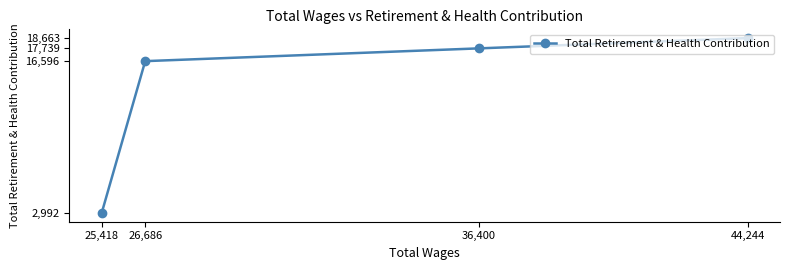

Where is the data nearest to the value 10827?

26,686